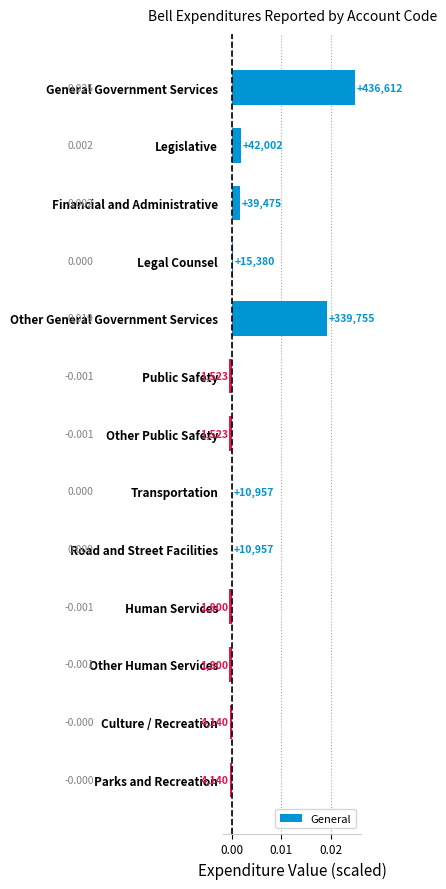

Which label corresponds to the largest value in the chart?

General Government Services